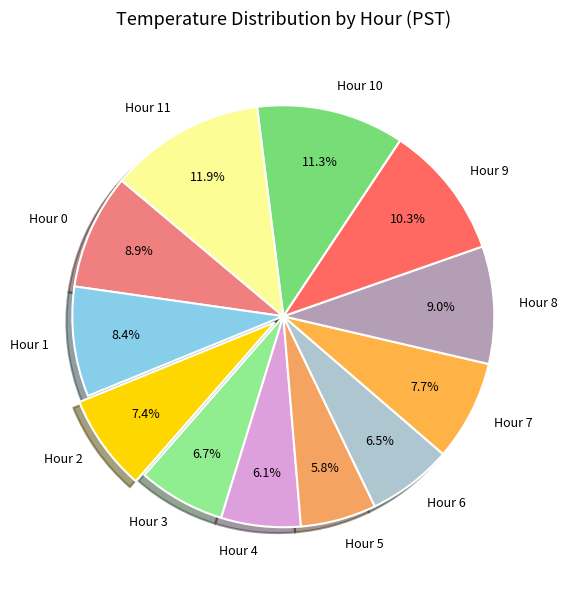

The Hour 11 slice represents 12% of the pie. True or false?

True